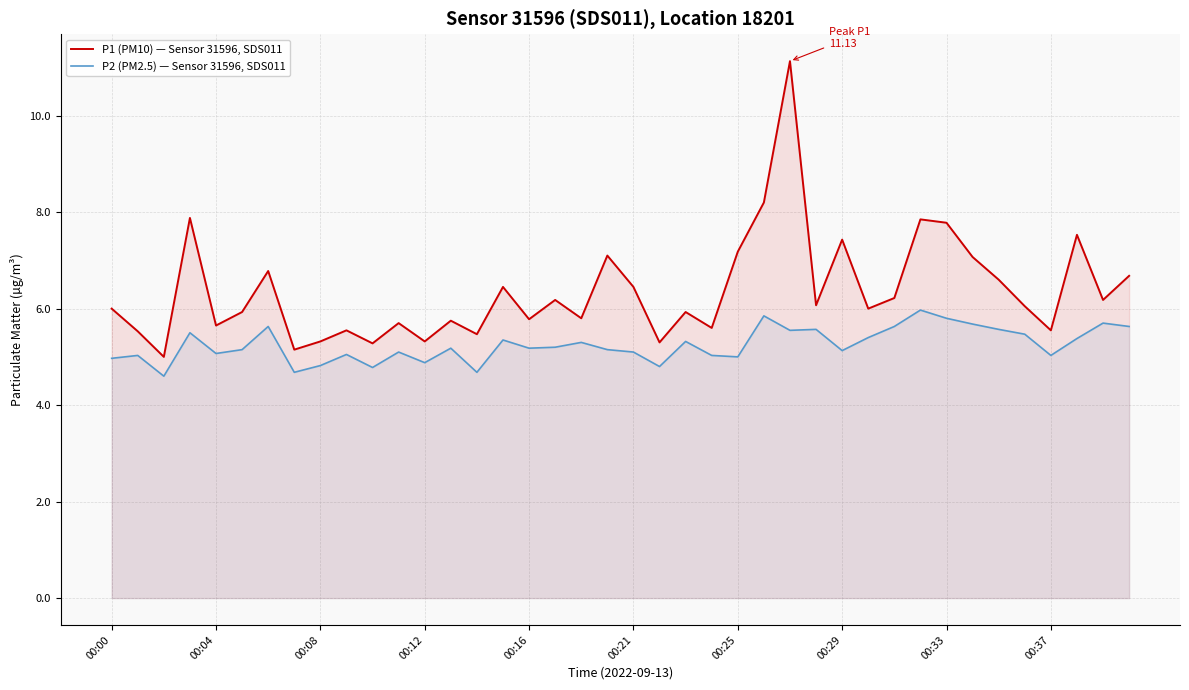

What is the maximum value for P2 (PM2.5) — Sensor 31596, SDS011?

6.0